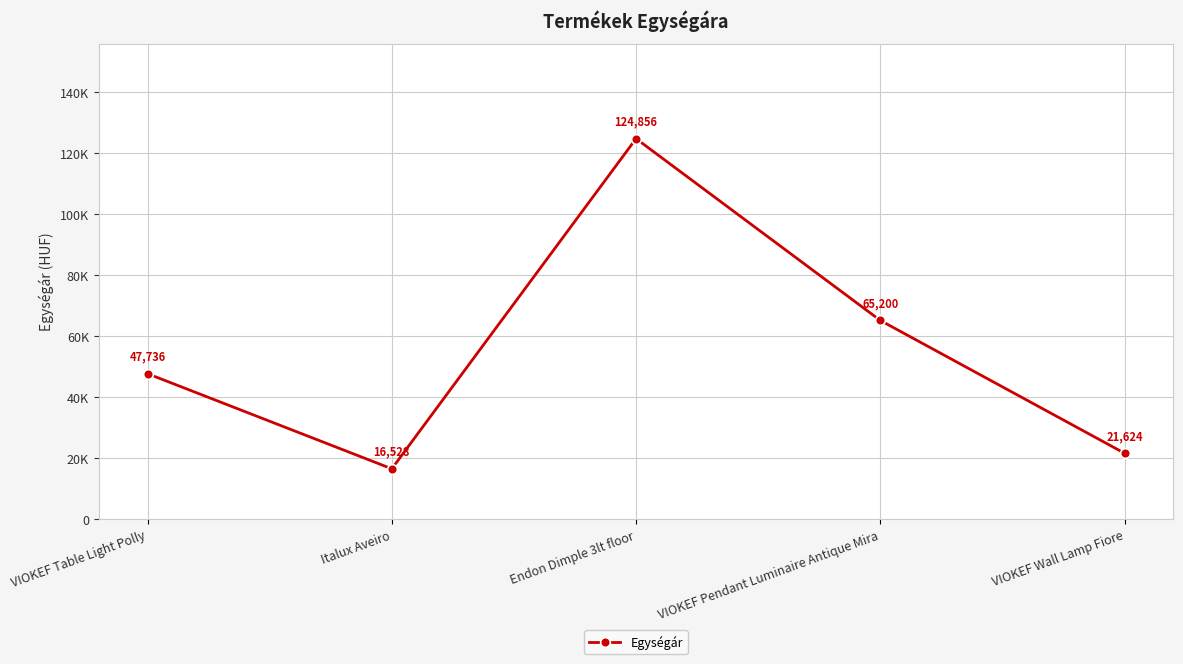

List the labels in order of value, smallest first.

Italux Aveiro, VIOKEF Wall Lamp Fiore, VIOKEF Table Light Polly, VIOKEF Pendant Luminaire Antique Mira, Endon Dimple 3lt floor